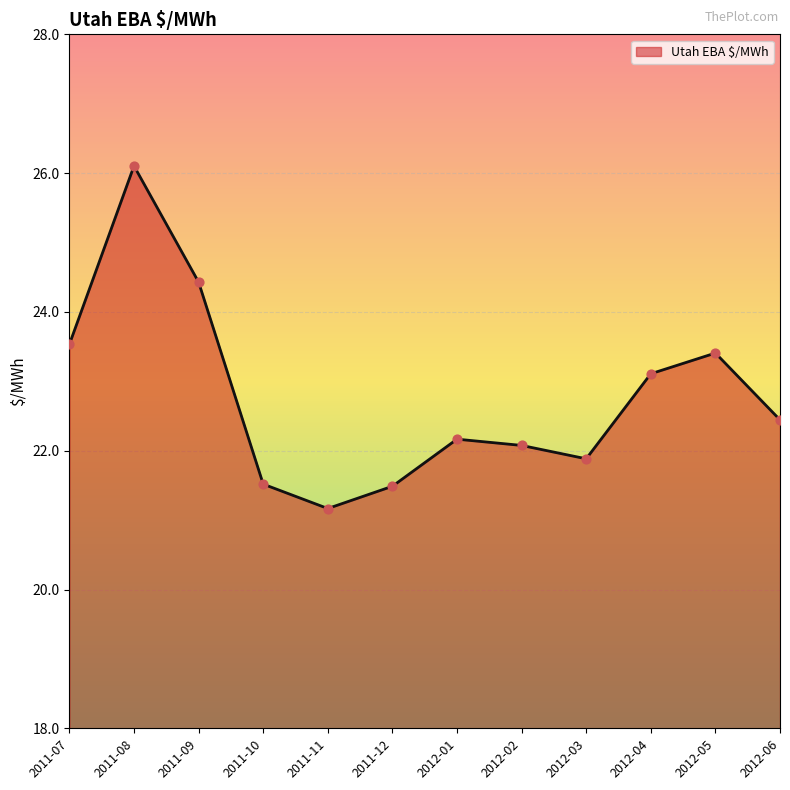

Approximately how many times larger is the value at 2011-12 compared to 2012-01?

1.0